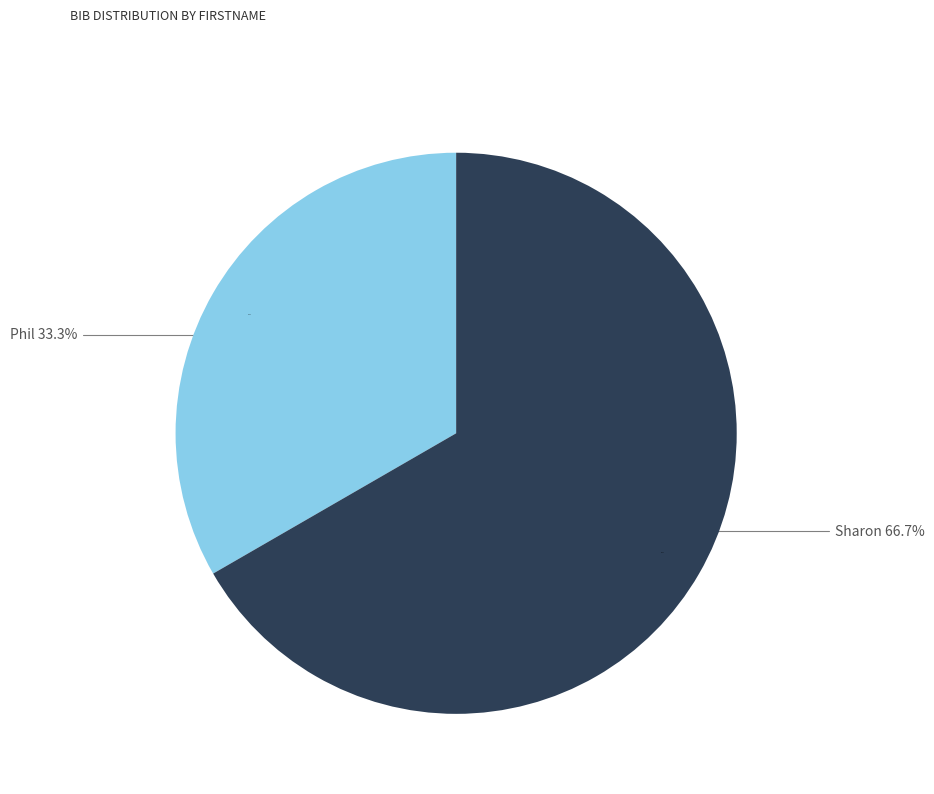

Which category has the smallest portion of the pie?

Phil